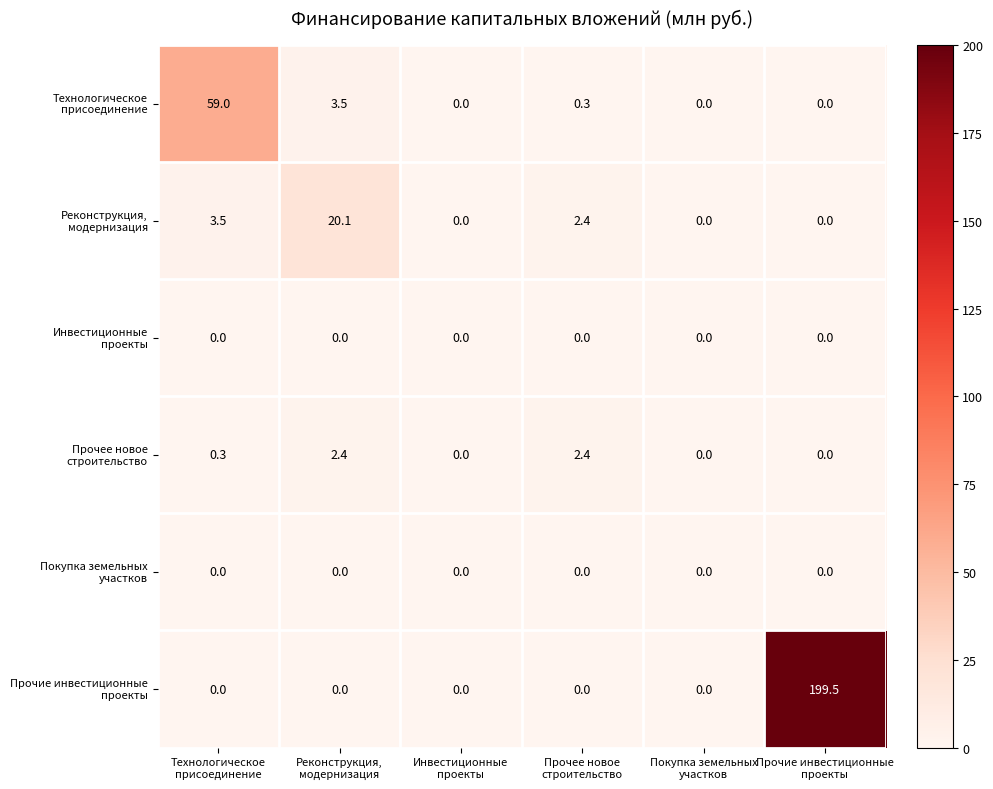

What is the maximum value shown in the chart?

199.5